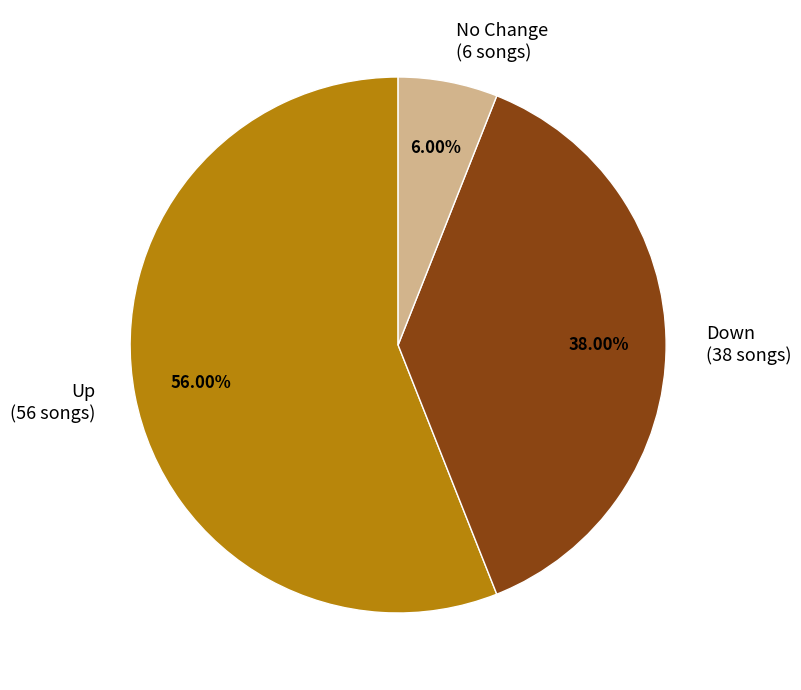

What is the largest slice in the pie chart?

Up (56 songs)